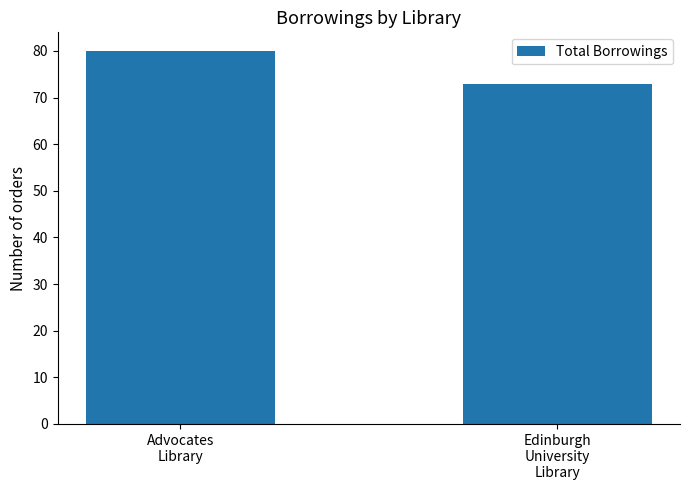

What is the greatest value displayed?

80